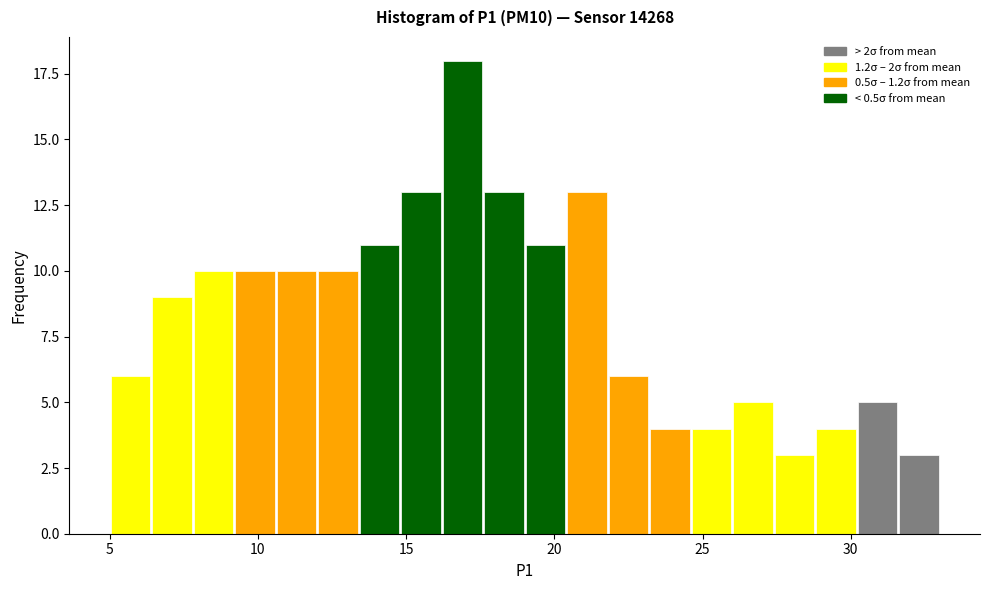

Read against the x-axis, roughly where is the centre of the tallest bar?

17.0